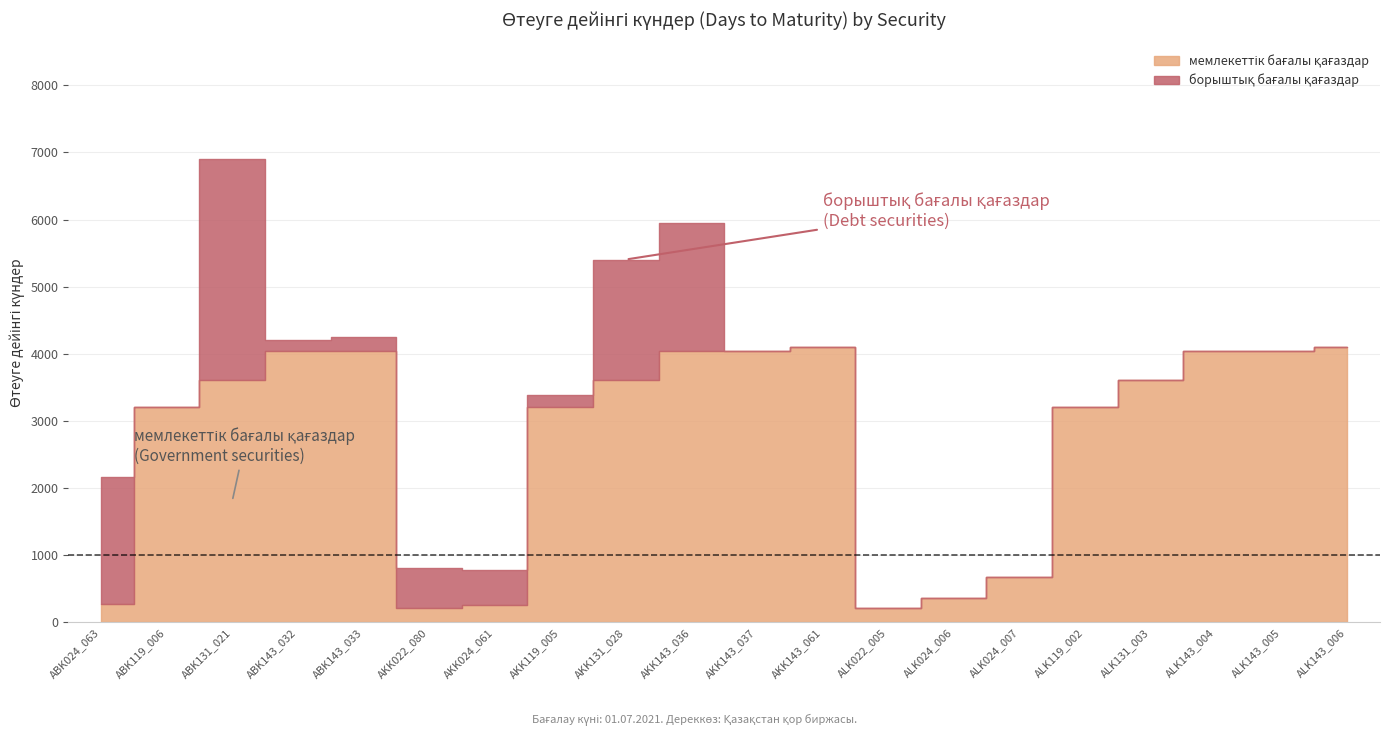

How many lines are shown in the chart?

2